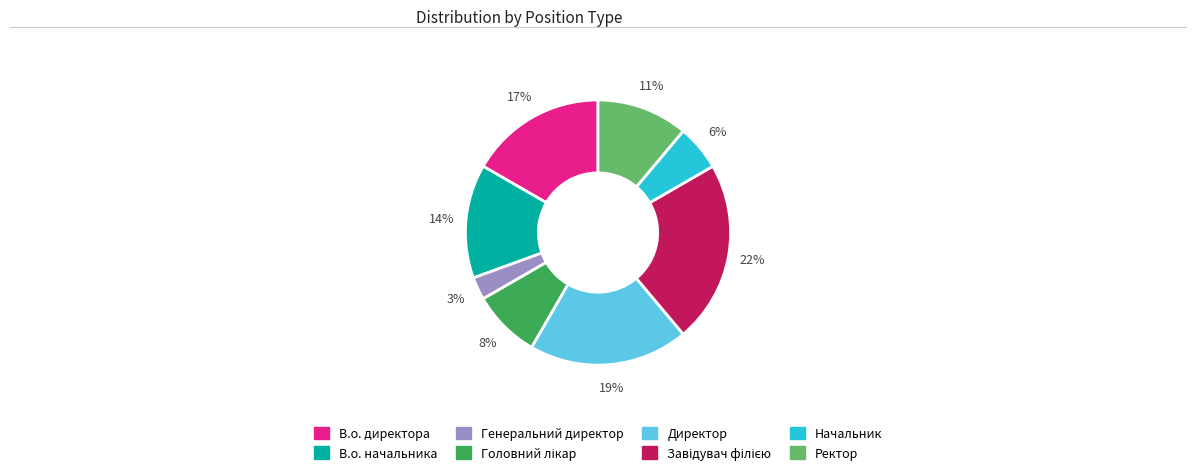

How many slices are in this pie chart?

8